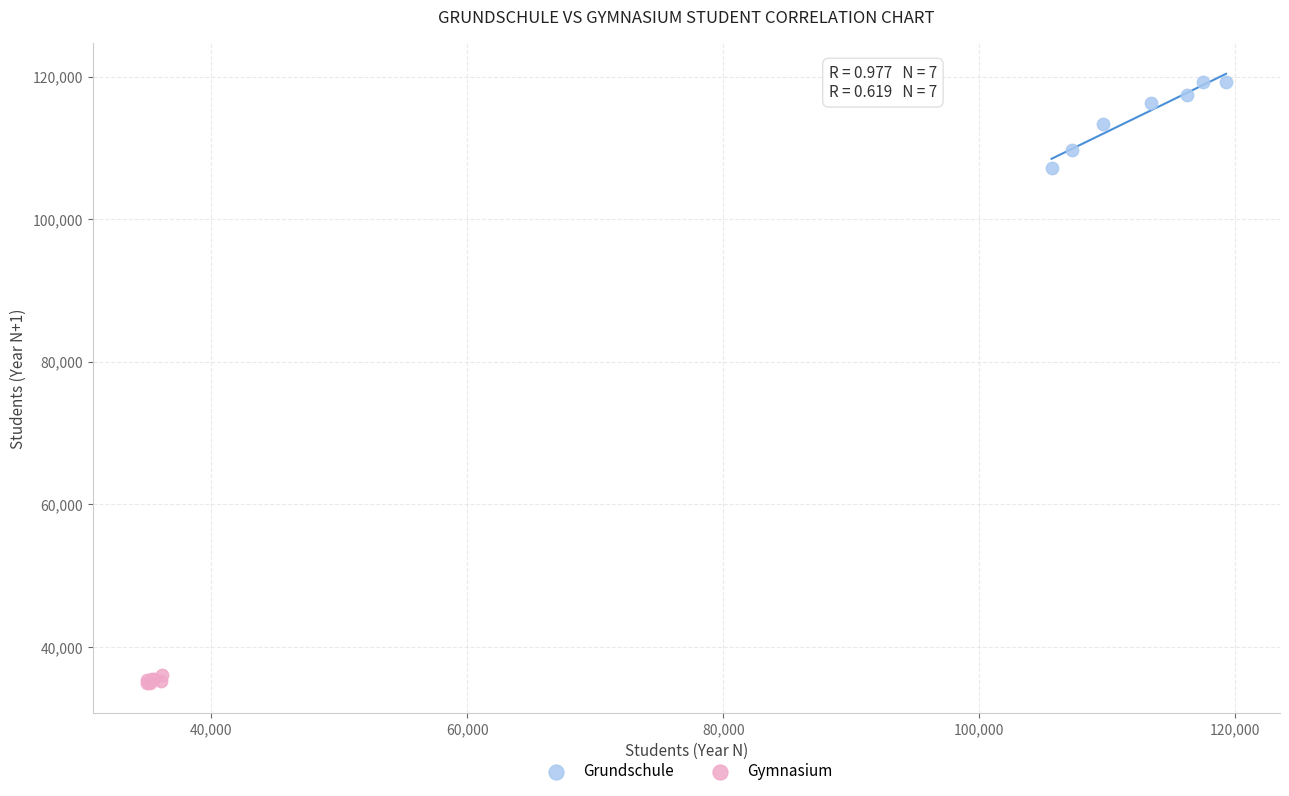

What are all the series names shown in the legend?

Grundschule, Gymnasium